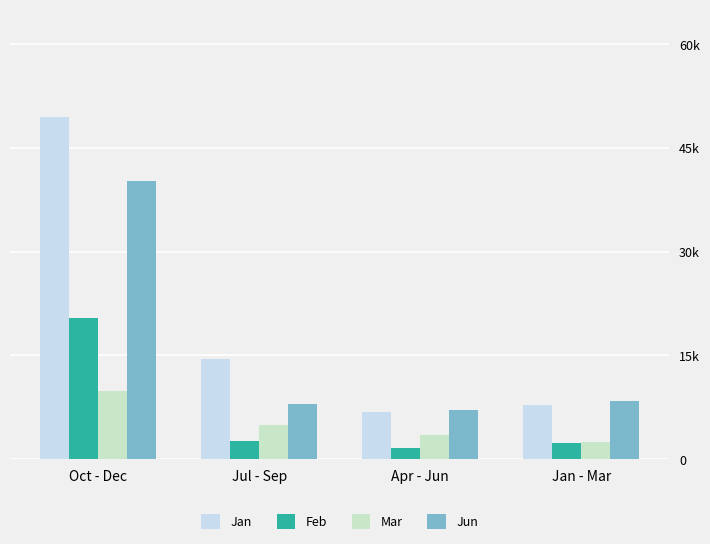

What value does the Jan series have at Jan - Mar?

7771.5